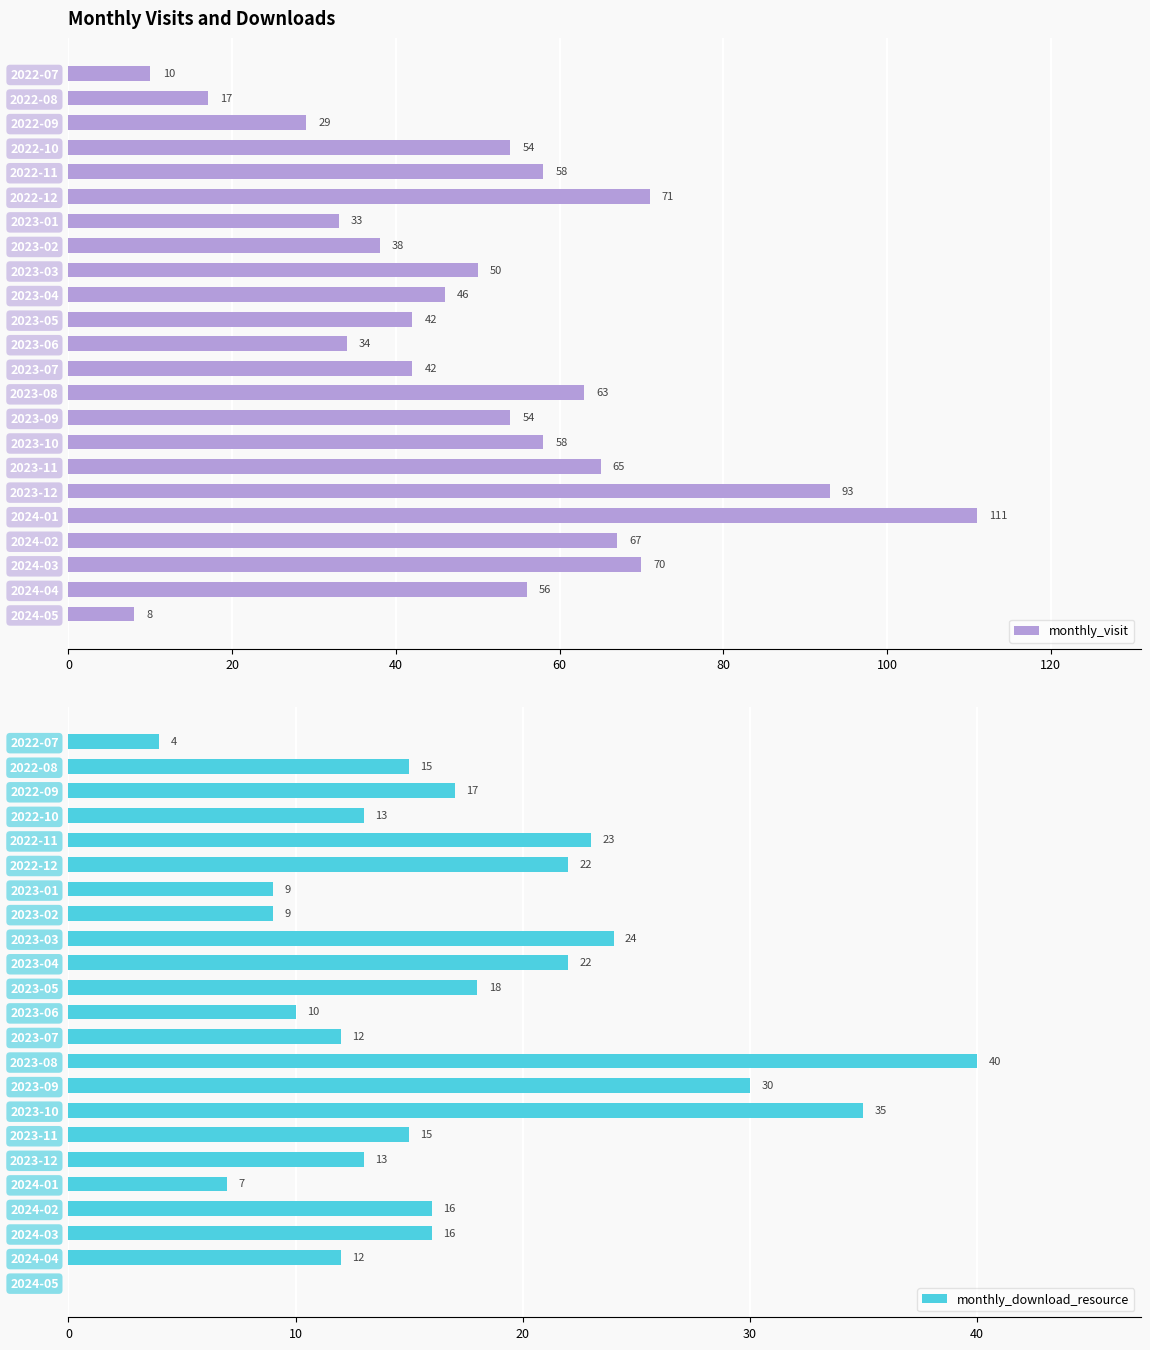

Rank the series by their average value, from lowest to highest.

monthly_download_resource, monthly_visit